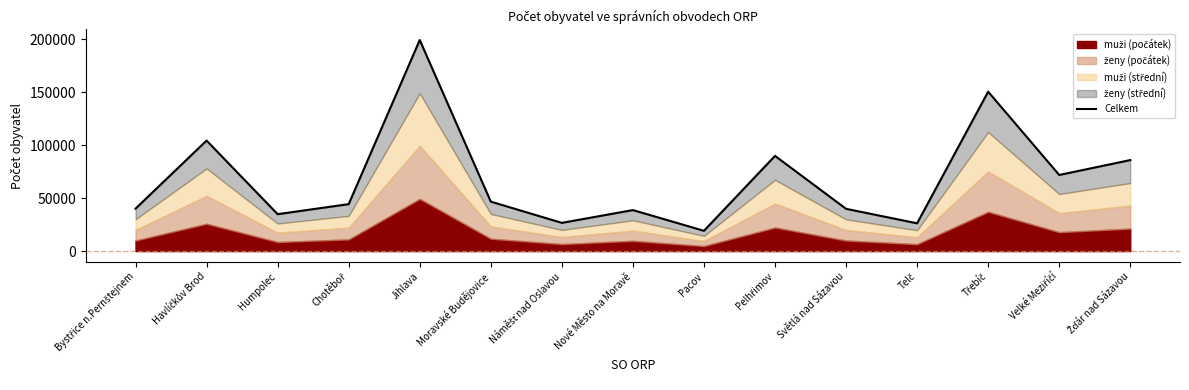

What is the label of the 13th point from the left?

Třebíč